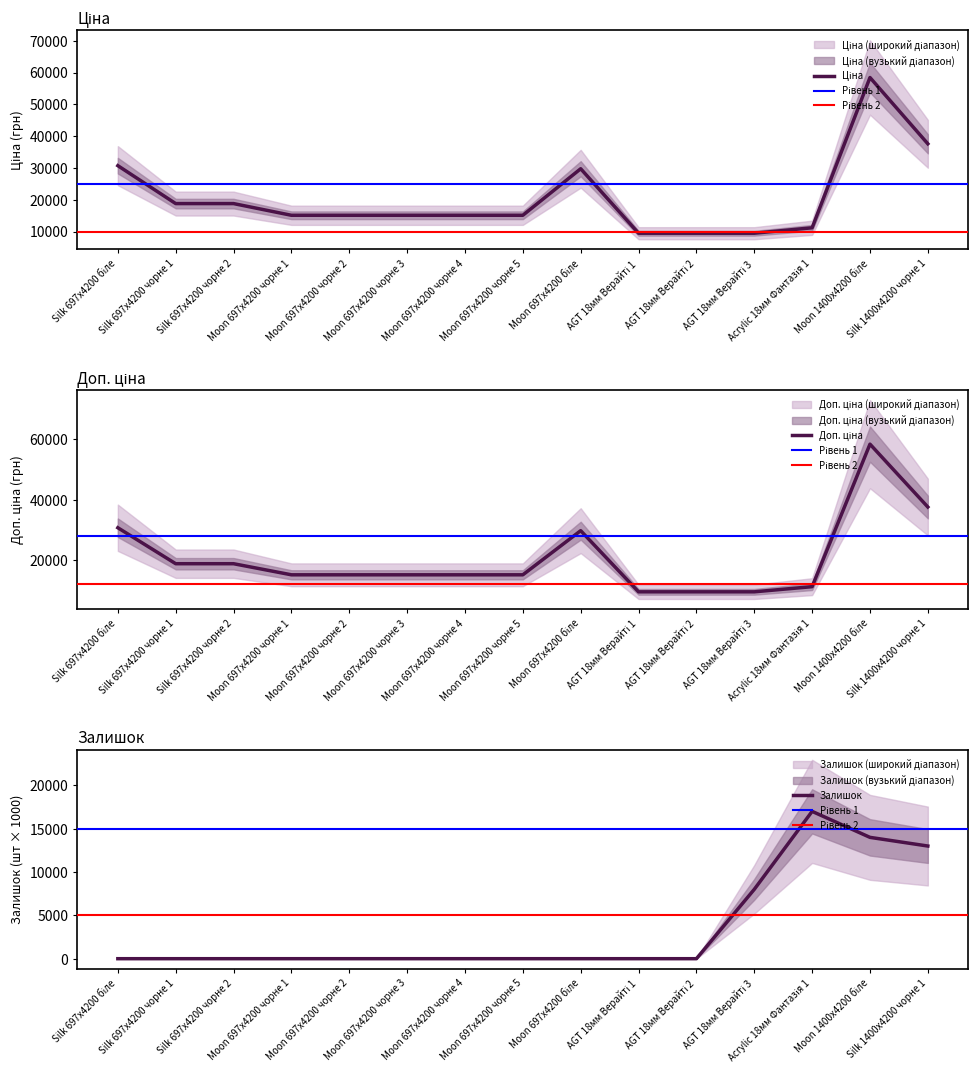

What is the sum of all Ціна values?

309306.5